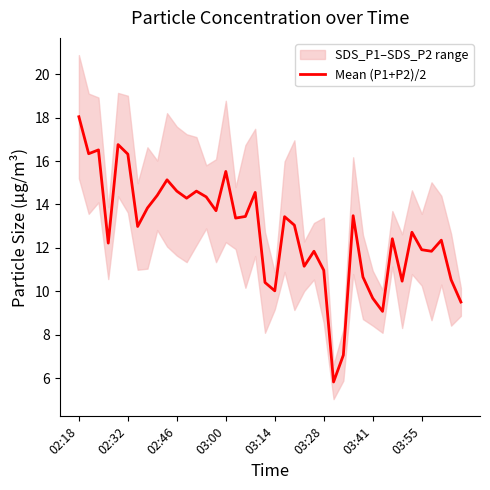

The value at 34 is 12.7. True or false?

True